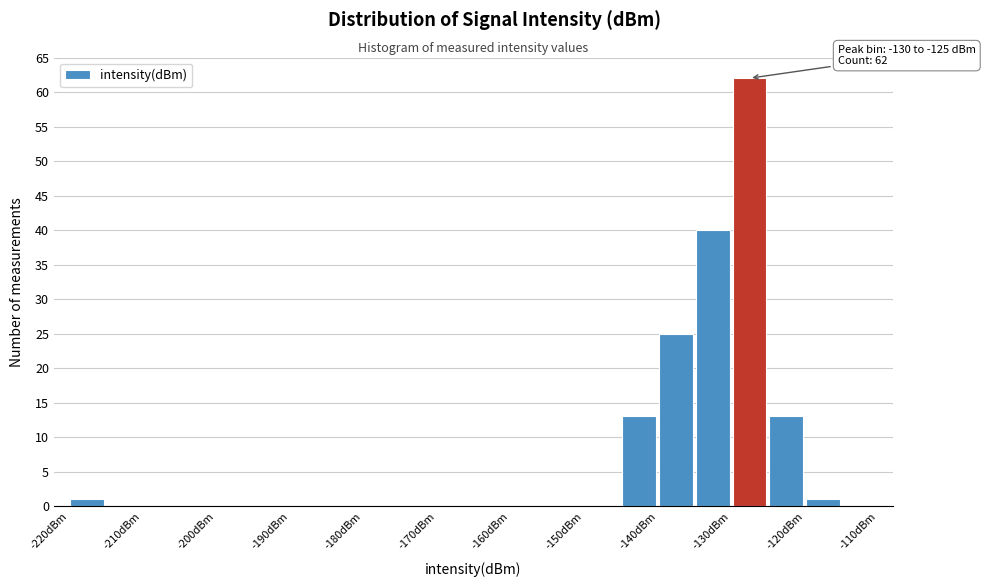

Which range on the x-axis has the tallest bar?

-130 to -125